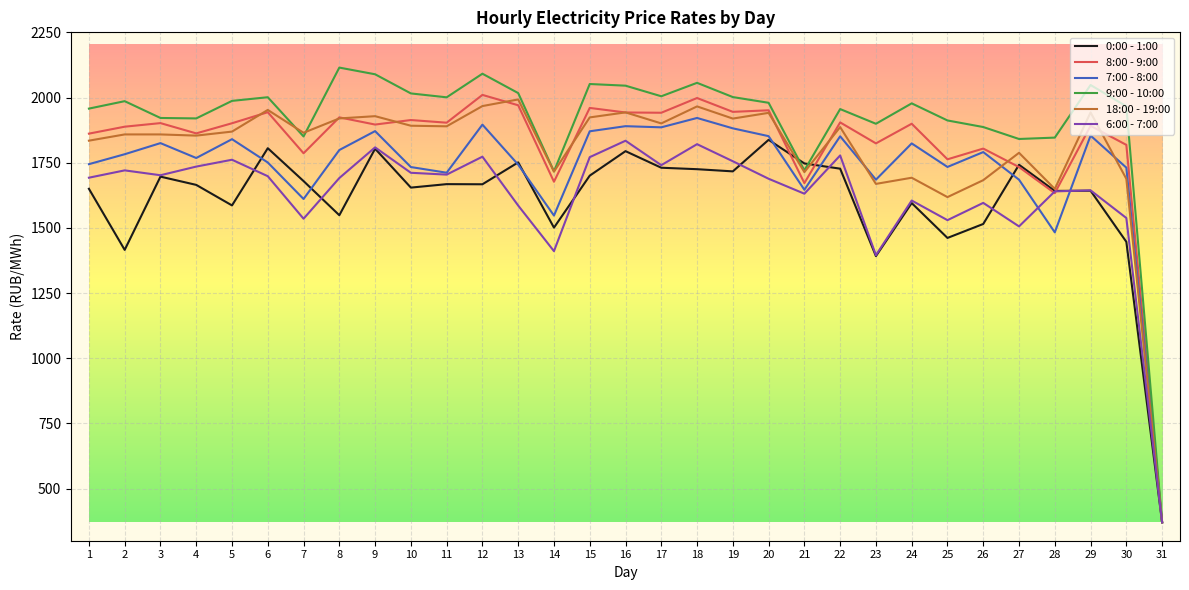

Rank the series at 2 from lowest to highest value.

0:00 - 1:00, 6:00 - 7:00, 7:00 - 8:00, 18:00 - 19:00, 8:00 - 9:00, 9:00 - 10:00